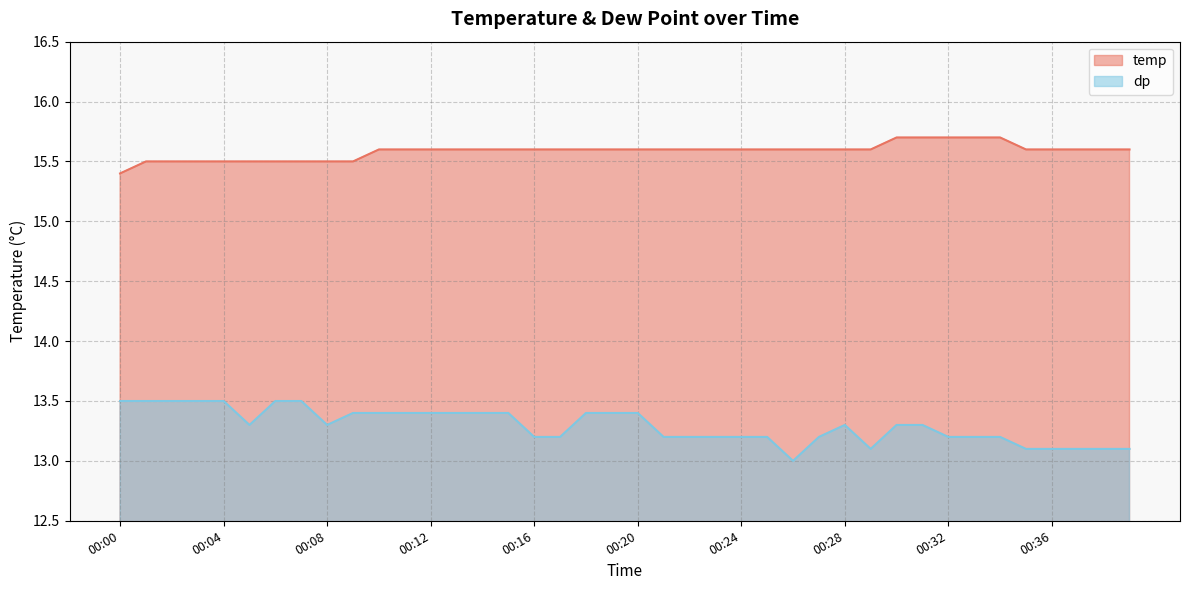

What is the value of the dp point at the 31st from the left?

13.3